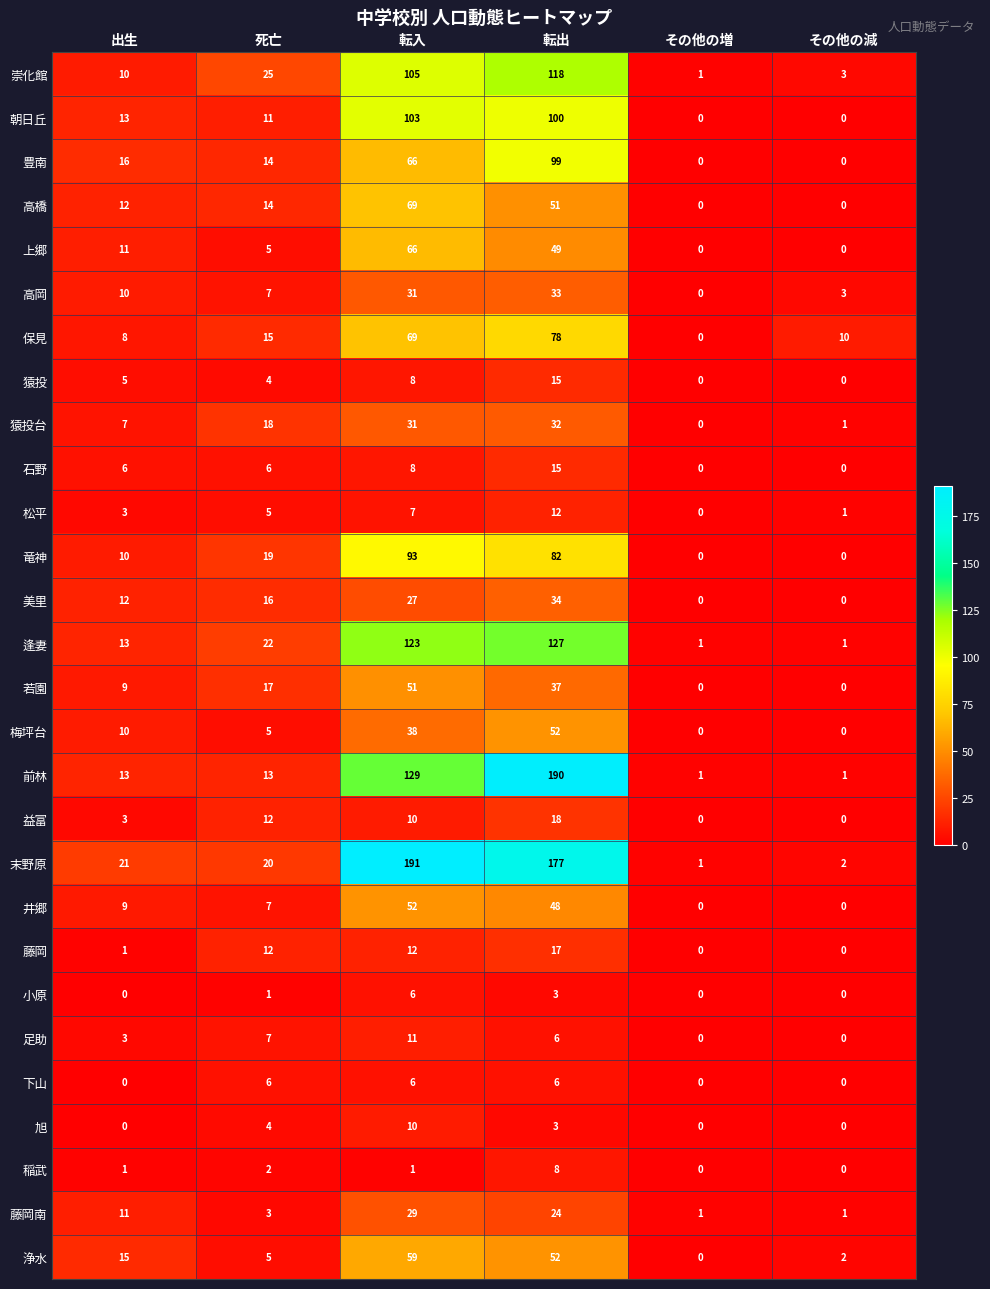

What is the total value across all series at 転入?

1411